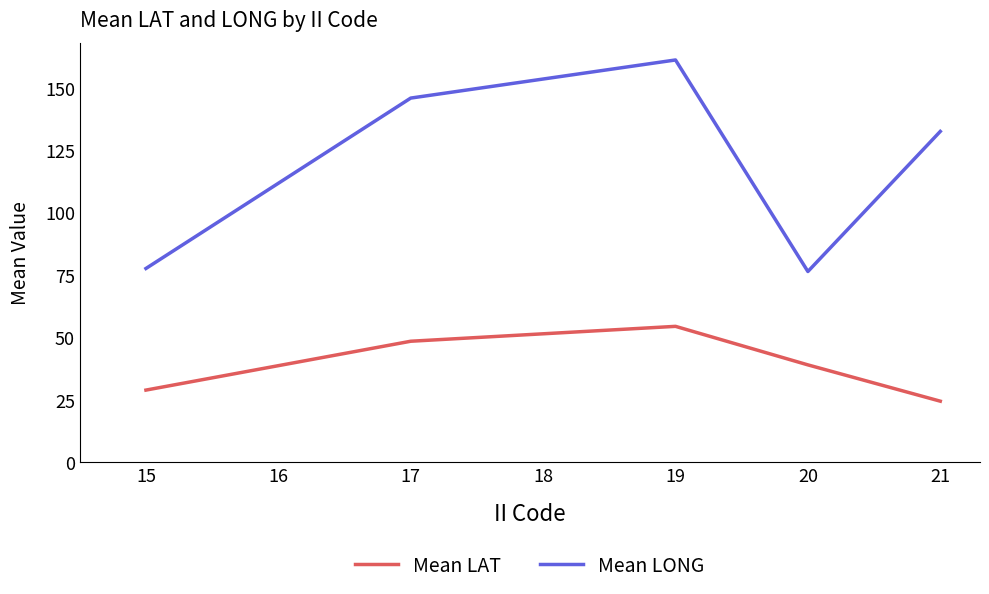

What is the spread (max minus min) of values at 21?

108.1